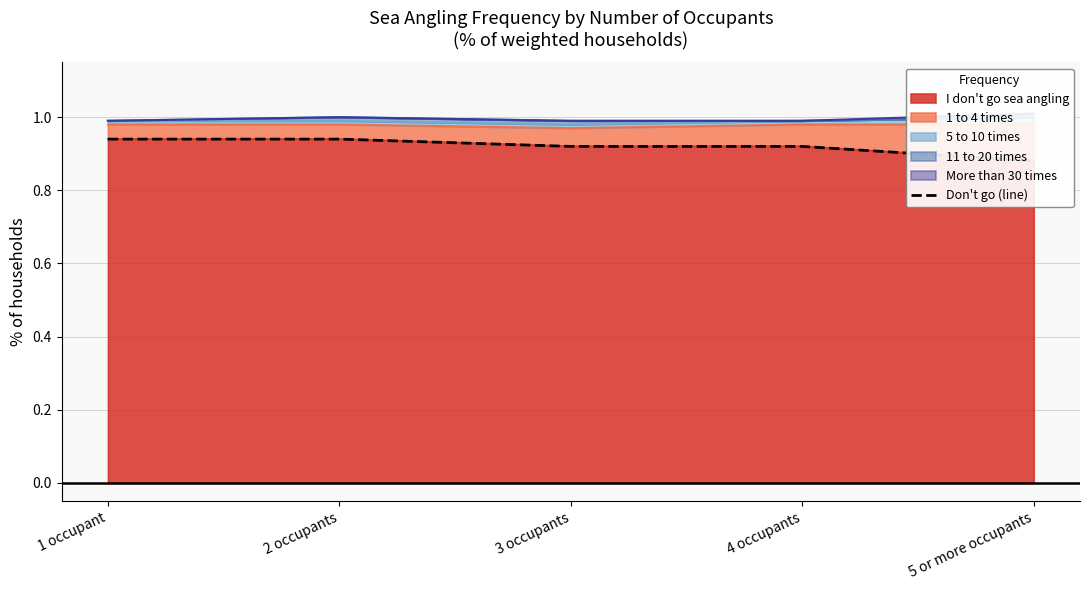

Reading left to right, what are all the values shown in this chart?

0.9	0.9	0.9	0.9	0.9